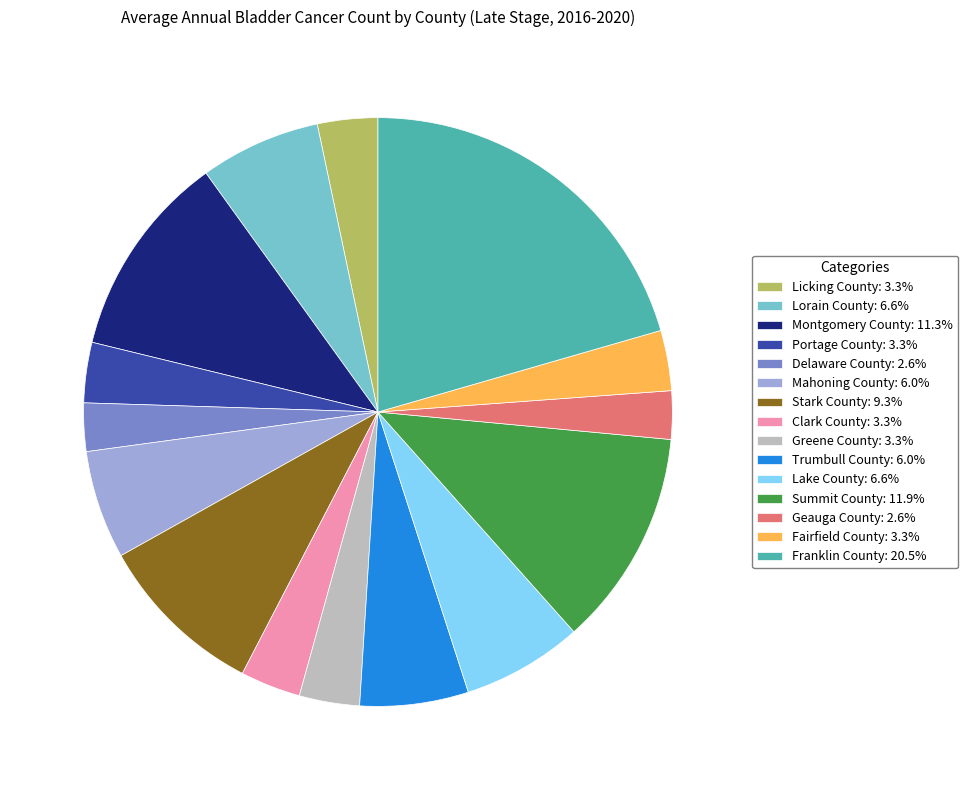

Do Trumbull County: 6.0% and Stark County: 9.3% together represent more than half of the pie?

No